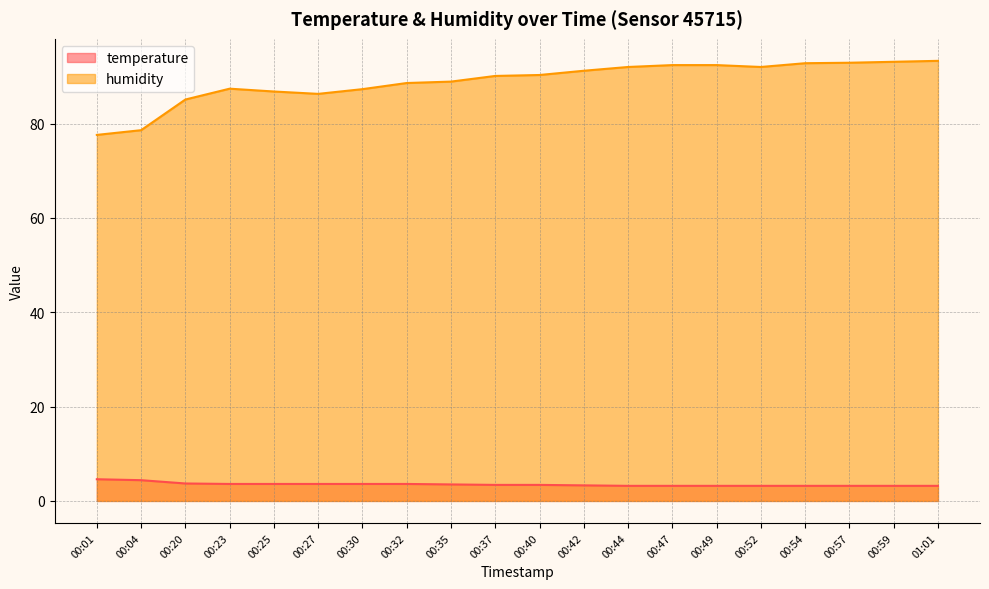

What is the sum of the temperature values at 00:23 and 00:40?

7.0